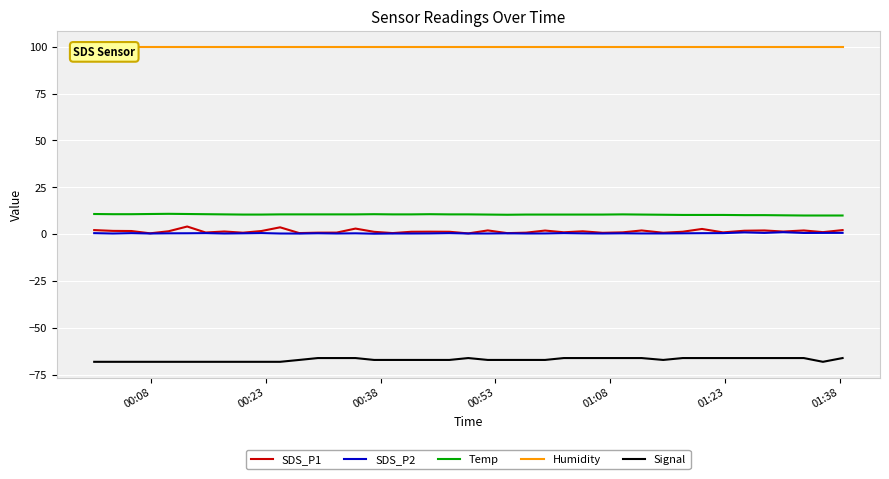

True or false: Humidity and SDS_P1 cross at least once.

False